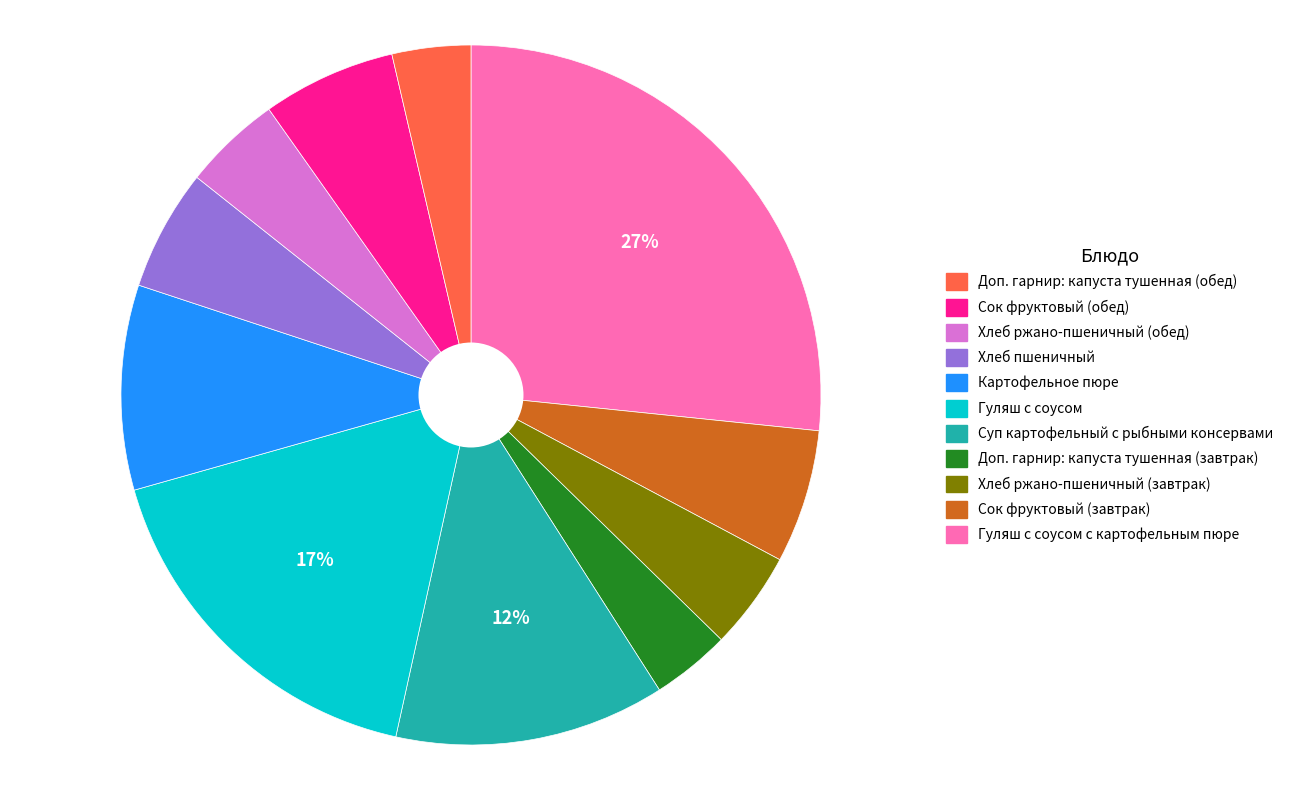

To the nearest percent, what is the difference between the largest and smallest slice percentages?

23%